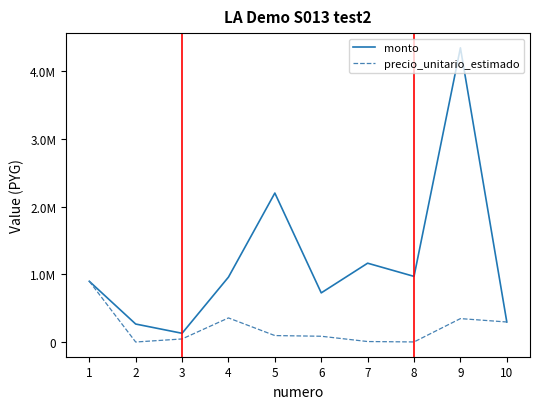

True or false: monto and precio_unitario_estimado intersect in this chart.

False